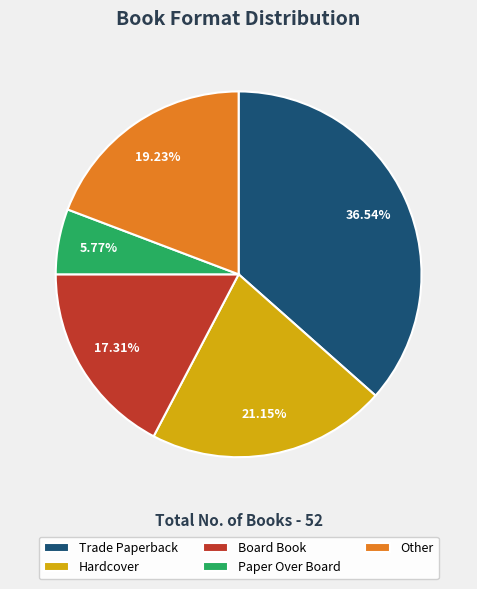

To the nearest percent, what is the average slice percentage?

20%